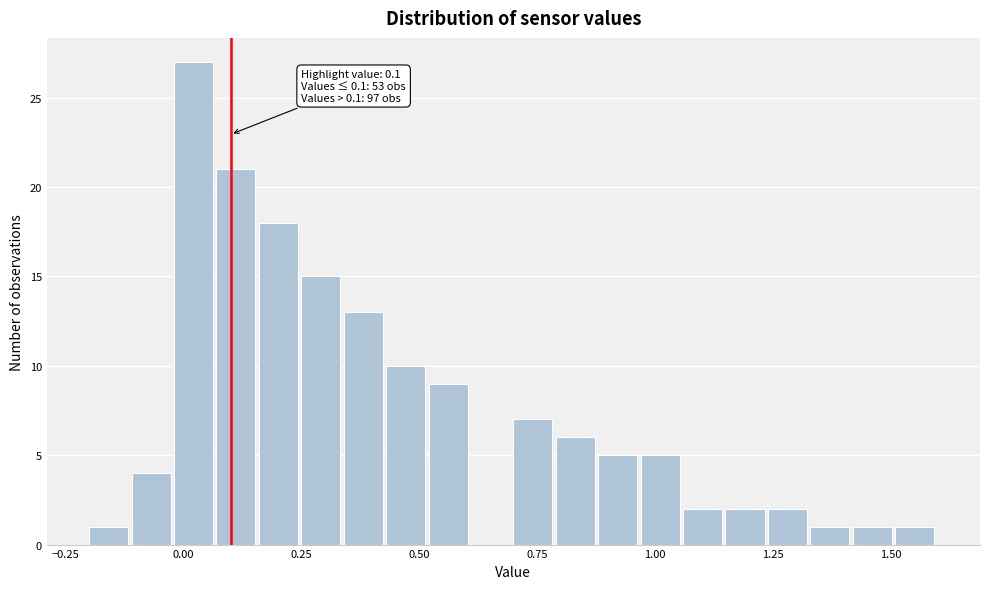

Read against the x-axis, roughly where is the centre of the tallest bar?

0.00